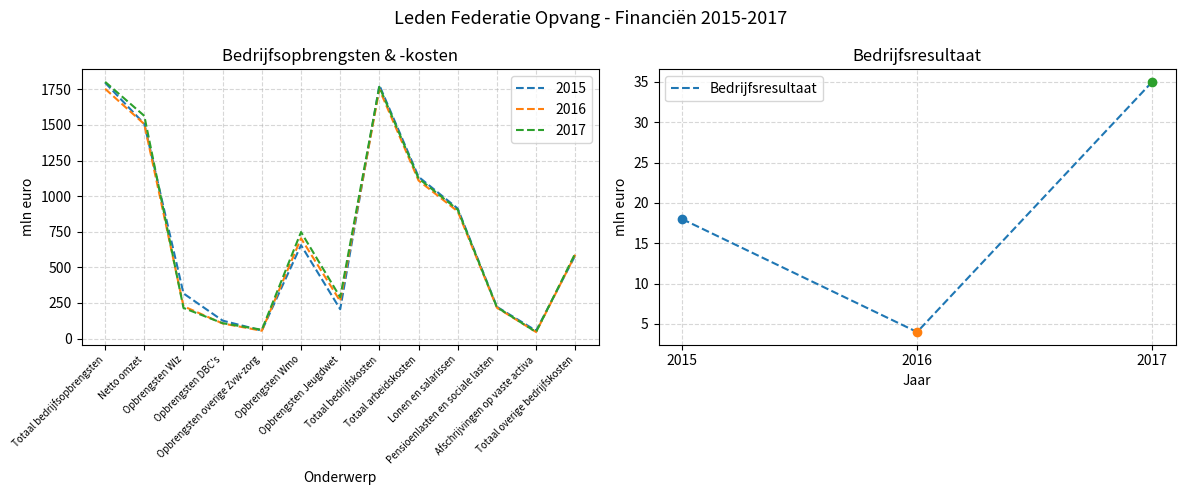

Is it true that Bedrijfsresultaat equals 15 at 2017?

False